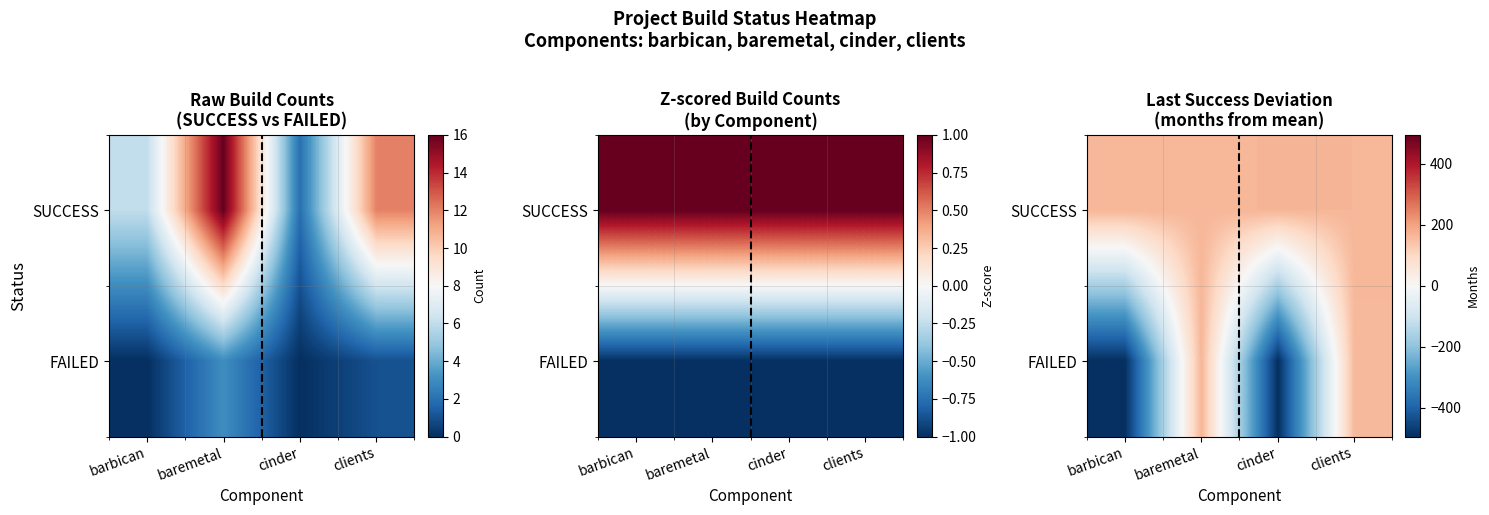

Rank the series by their average value, from highest to lowest.

SUCCESS, FAILED